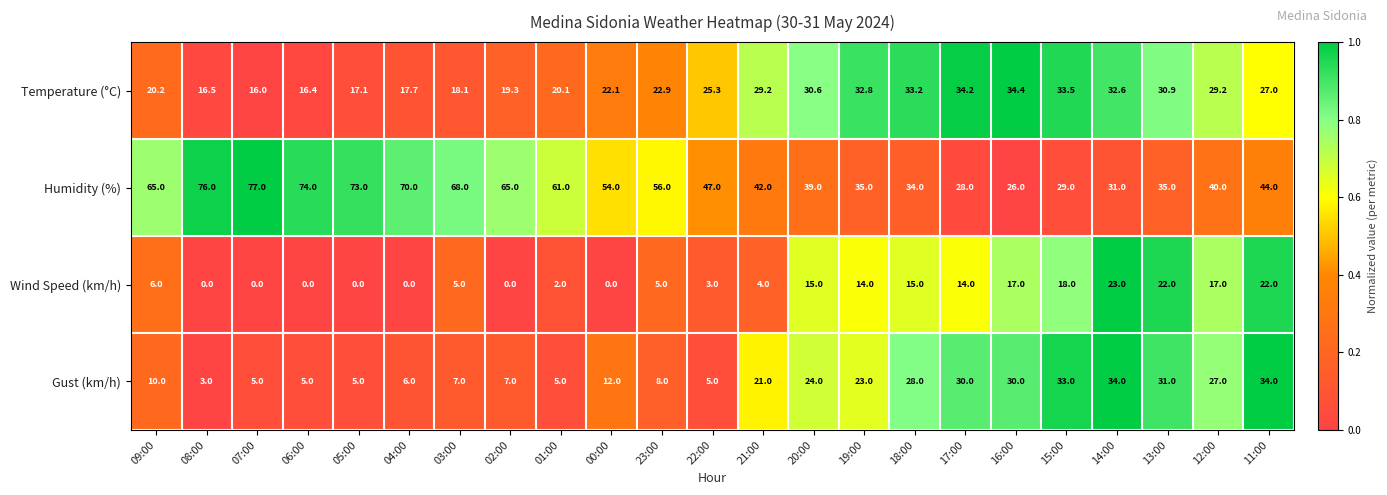

What is the maximum value for Gust (km/h)?

34.0